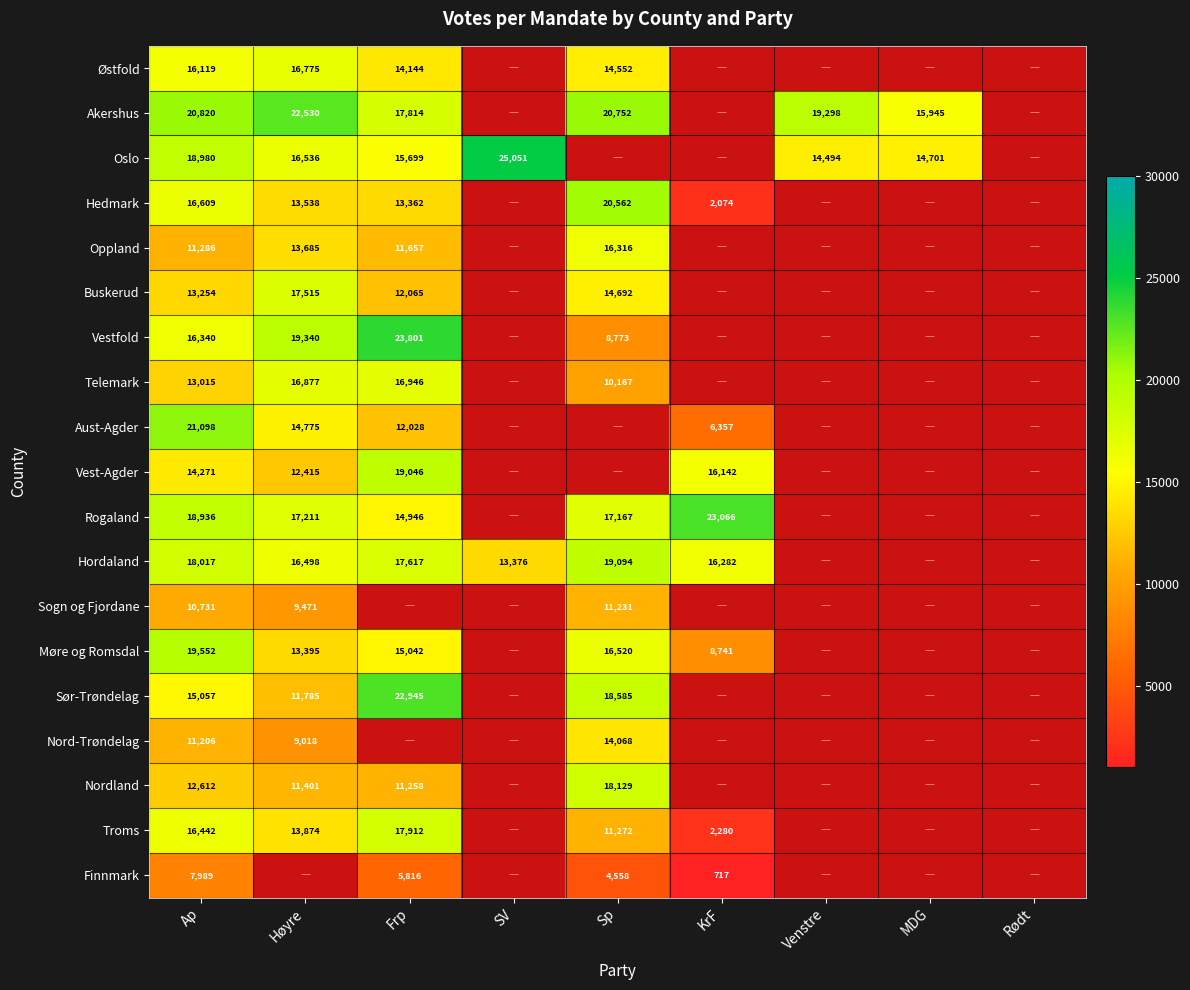

What is the total value across all series at Sp?

236438